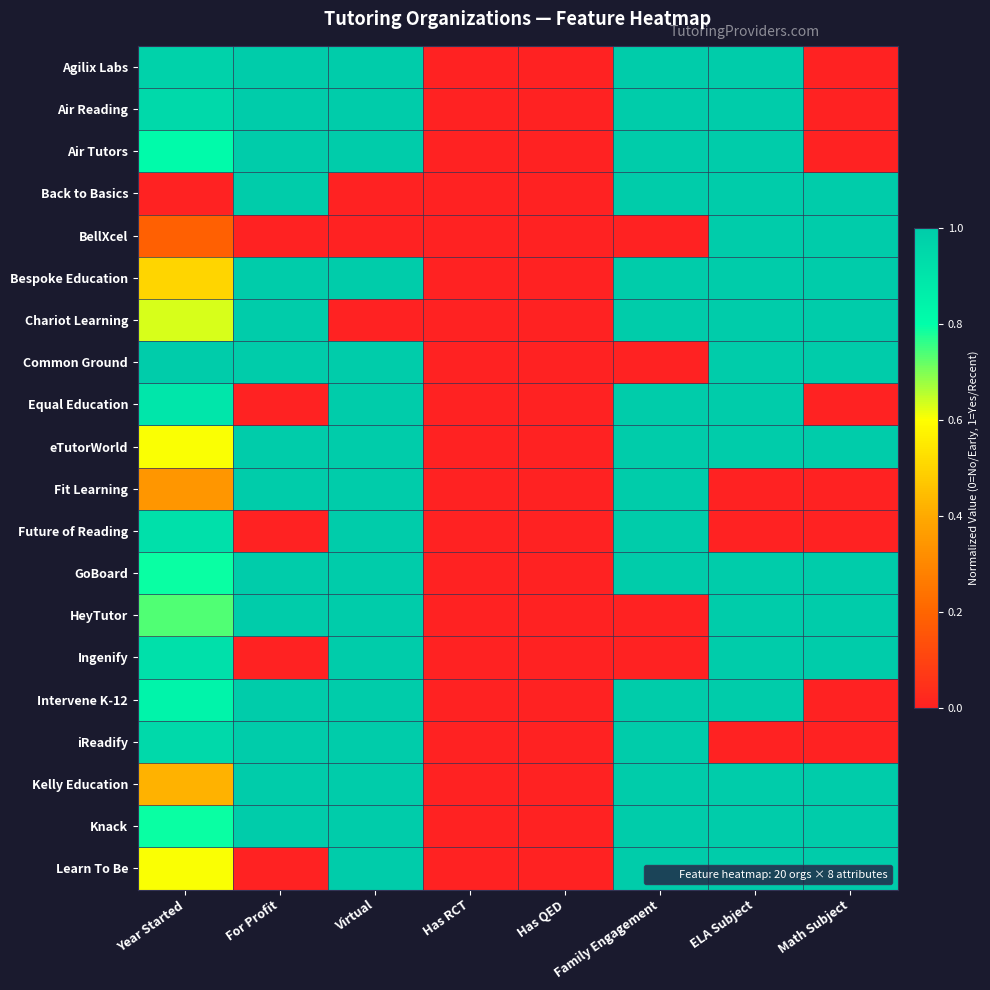

Rank the series at Virtual from highest to lowest value.

Agilix Labs, Air Reading, Air Tutors, Bespoke Education, Common Ground, Equal Education, eTutorWorld, Fit Learning, Future of Reading, GoBoard, HeyTutor, Ingenify, Intervene K-12, iReadify, Kelly Education, Knack, Learn To Be, Back to Basics, BellXcel, Chariot Learning